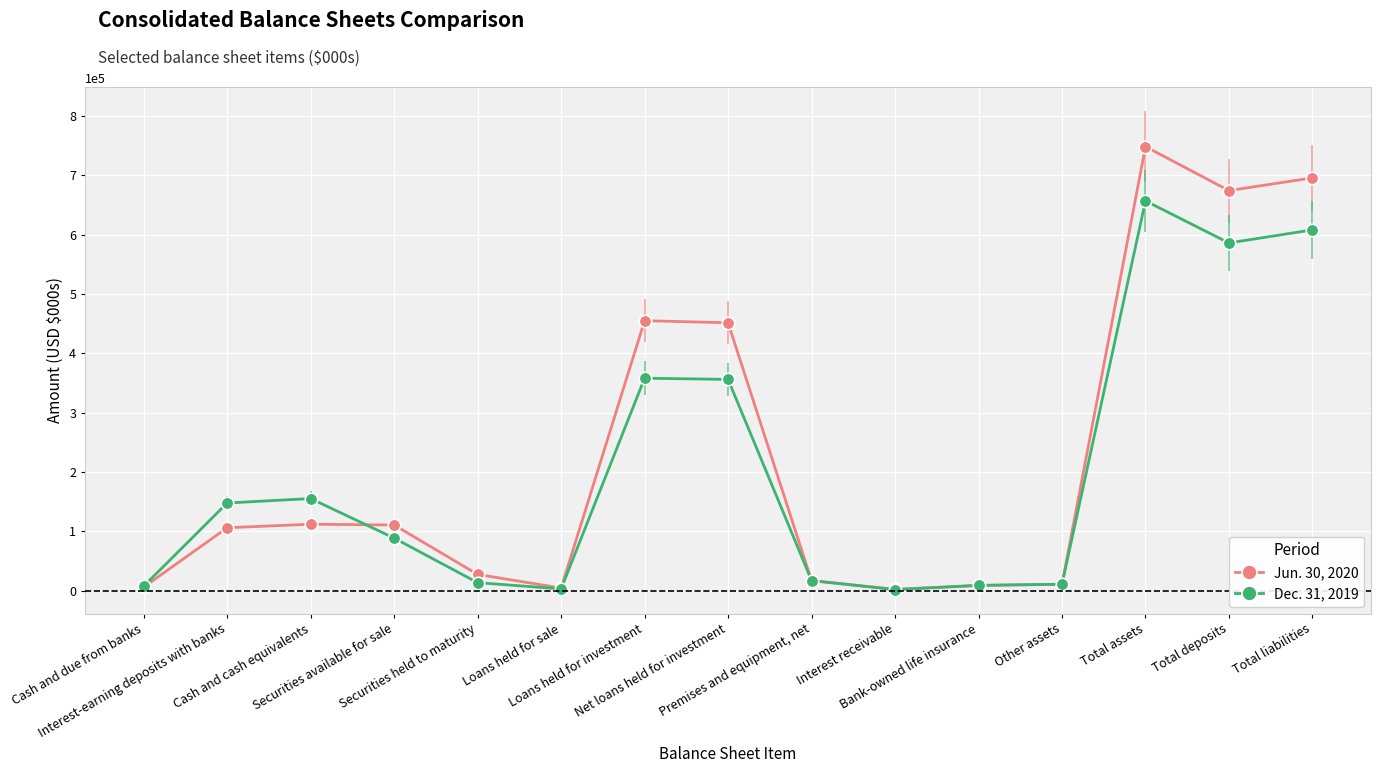

What is the label of the 9th point from the right?

Loans held for investment